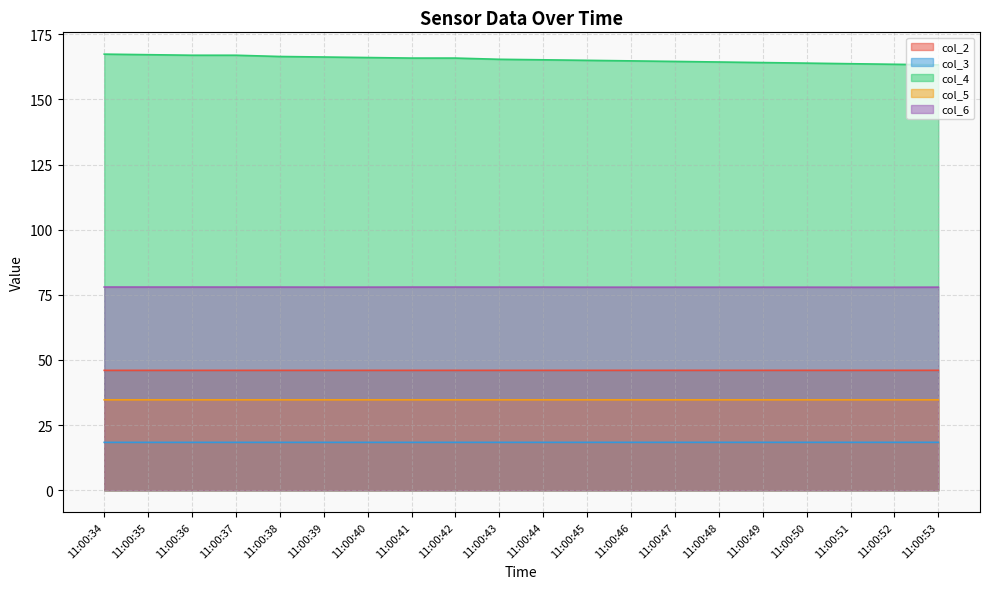

True or false: col_2 has a value of 46.0 at 11:00:50.

True